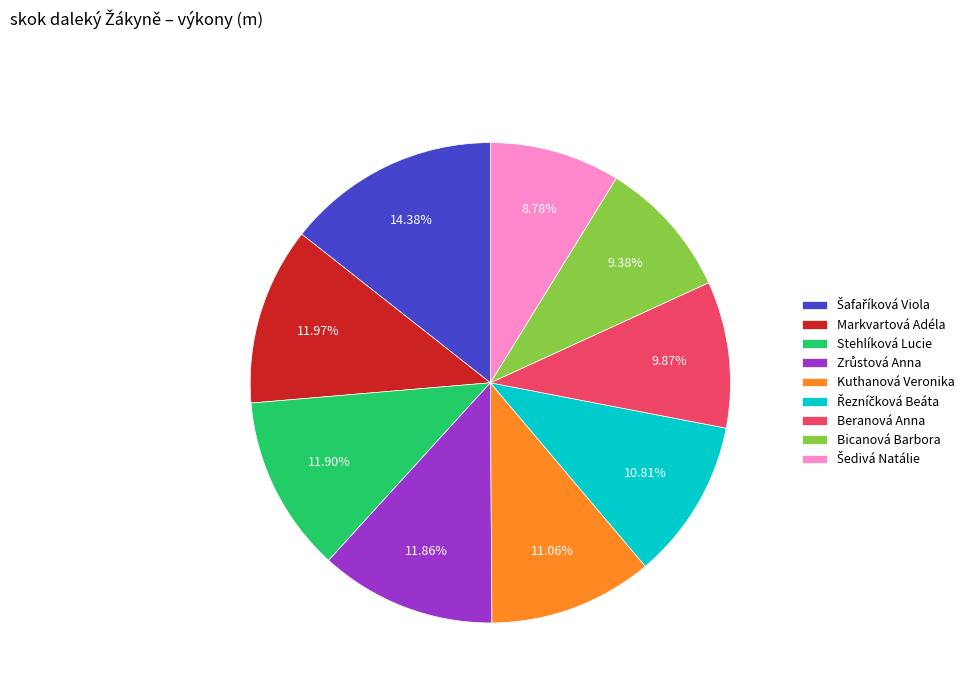

What is the ratio of the value at Kuthanová Veronika to the value at Beranová Anna?

1.1